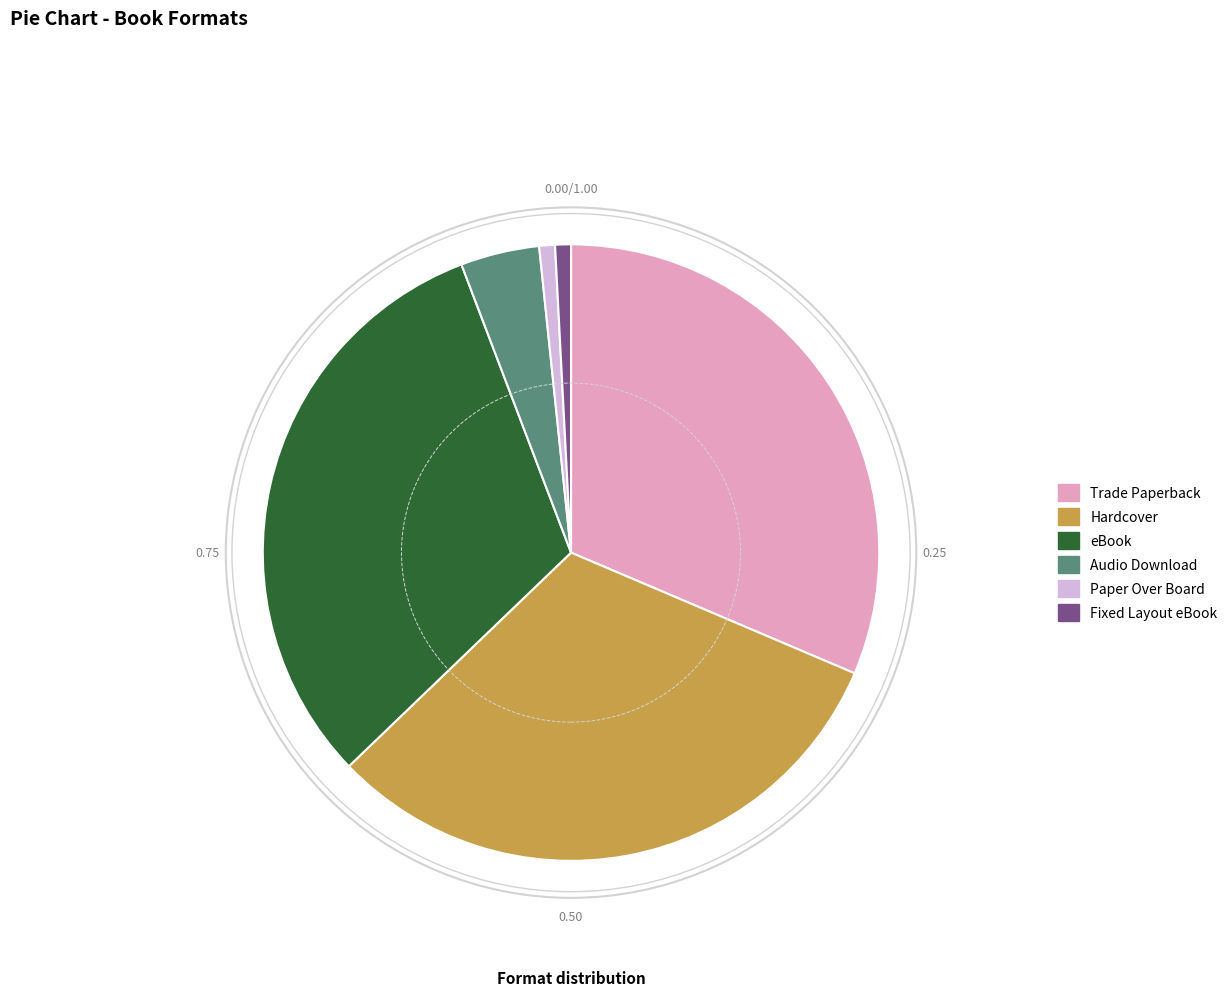

Which has a higher value, eBook or Audio Download?

eBook